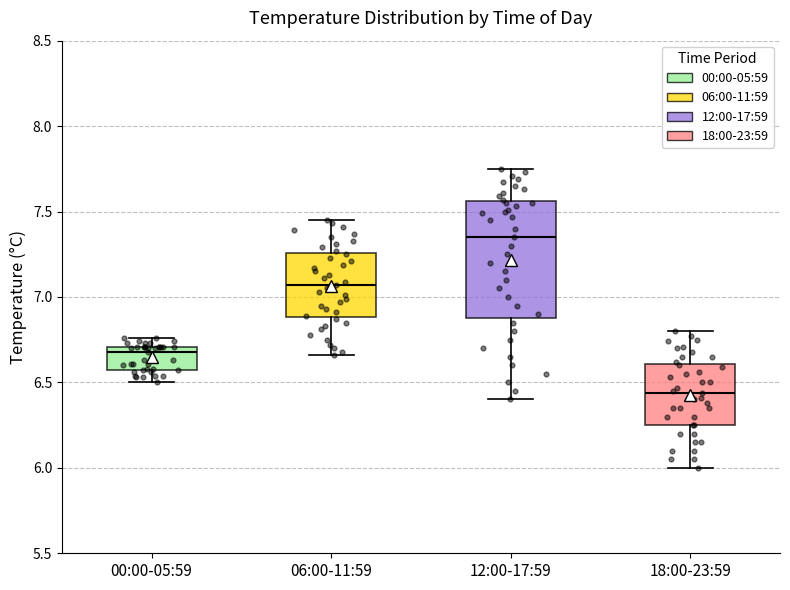

Reading left to right, read every box against the y-axis: the position of its median line, the range the box covers, and the ends of its whiskers. The values are not printed on the chart, so give them approximately, as read against the axis.

00:00-05:59: median 6.70 (just below the box's upper edge), box 6.60 to 6.70, whiskers 6.50 to 6.75
06:00-11:59: median 7.05, box 6.90 to 7.25, whiskers 6.65 to 7.45
12:00-17:59: median 7.35, box 6.90 to 7.55, whiskers 6.40 to 7.75
18:00-23:59: median 6.45, box 6.25 to 6.60, whiskers 6.00 to 6.80